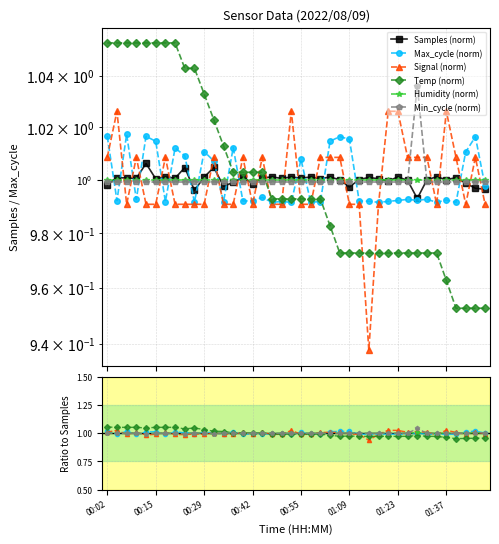

True or false: Min_cycle (norm) and Samples (norm) intersect in this chart.

True